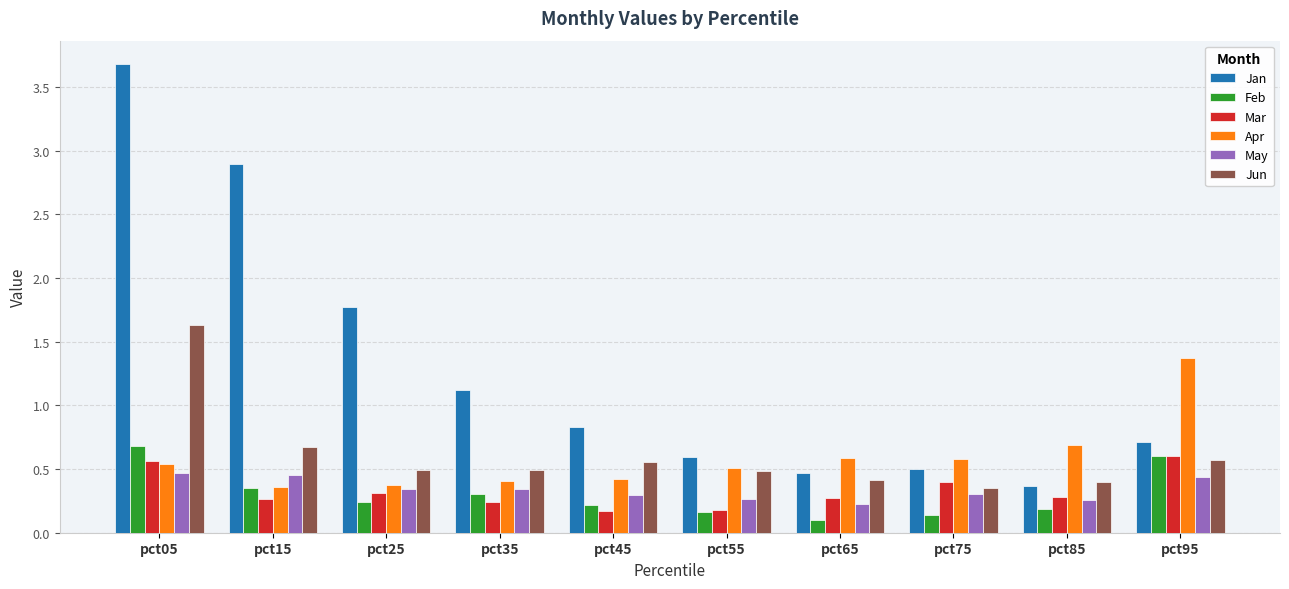

At which category does the chart reach its peak across all series?

pct05